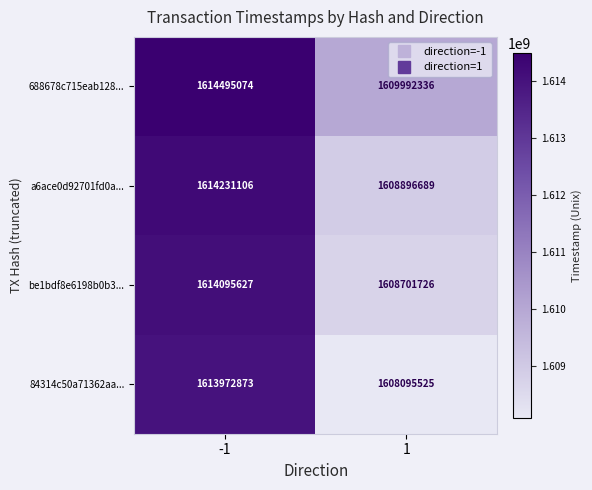

At which category is the sum across all series the highest?

-1